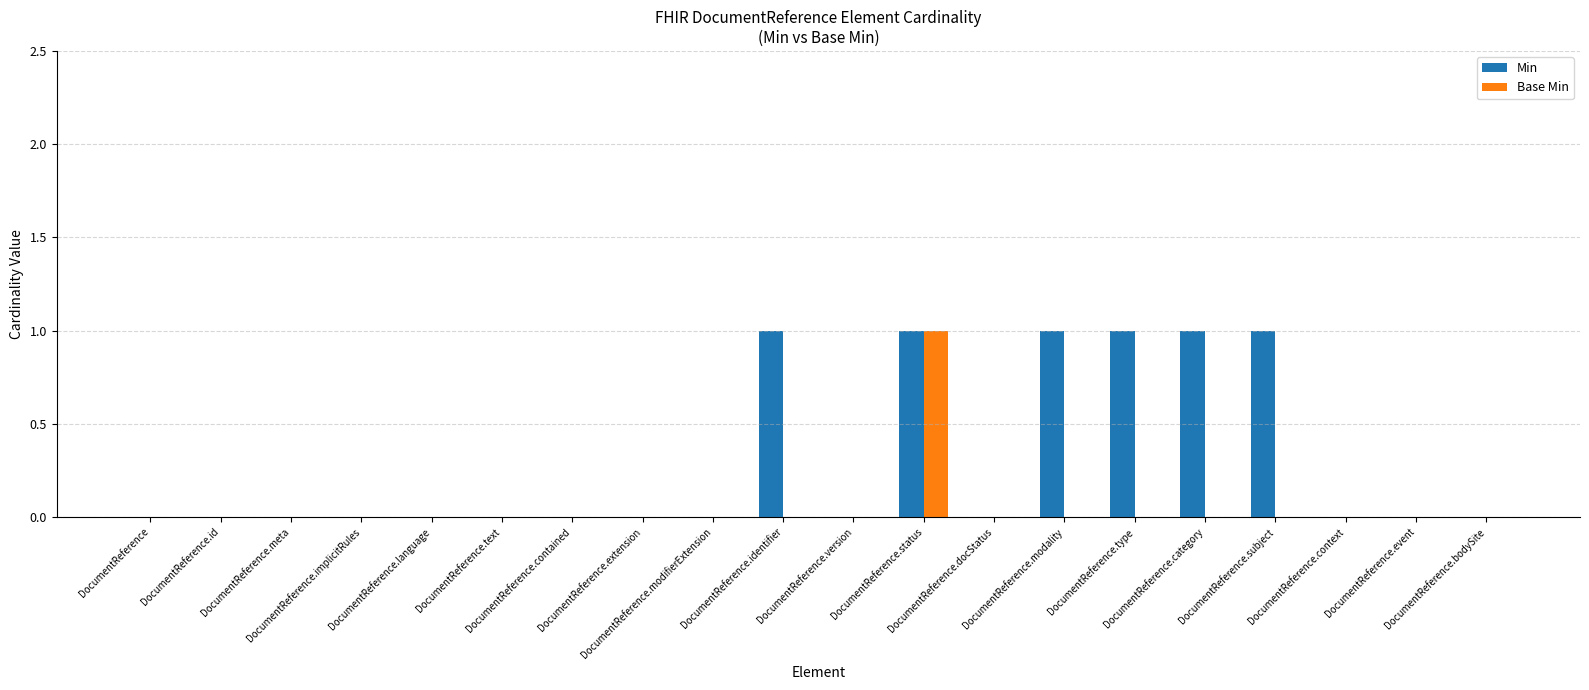

What is the sum of all Base Min values?

1